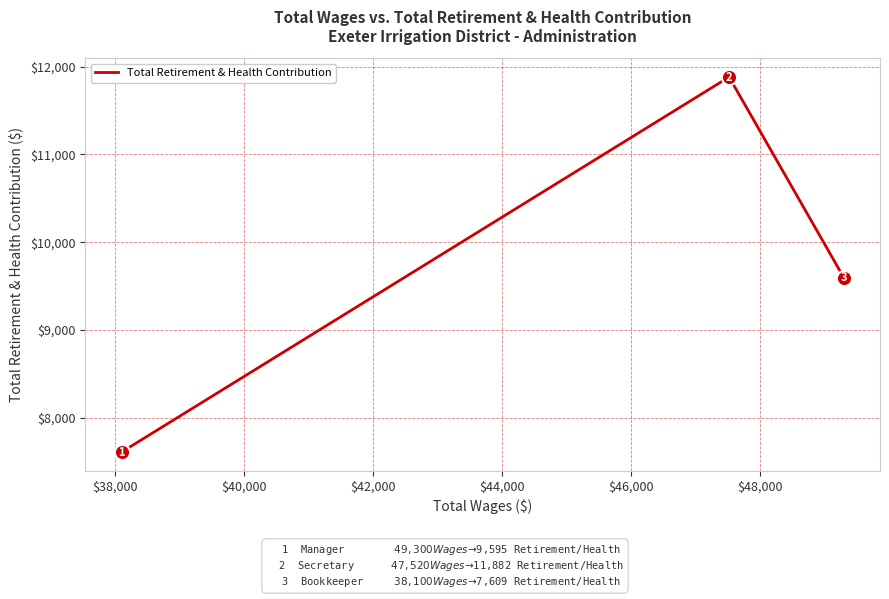

What is the minimum value shown in the chart?

7609